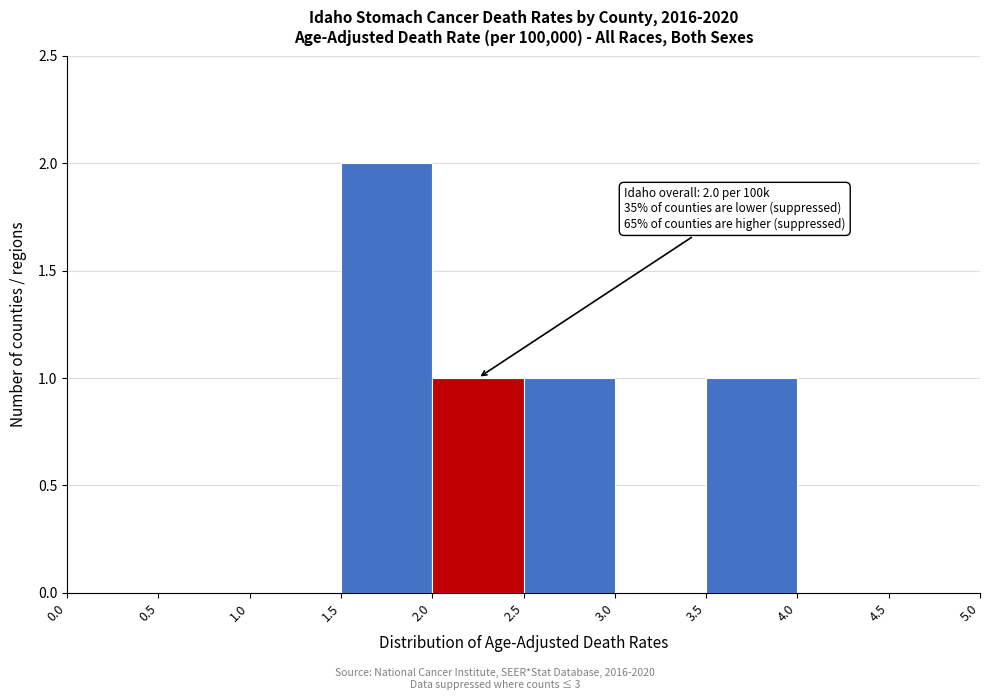

Which range on the x-axis has the tallest bar?

1.5 to 2.0